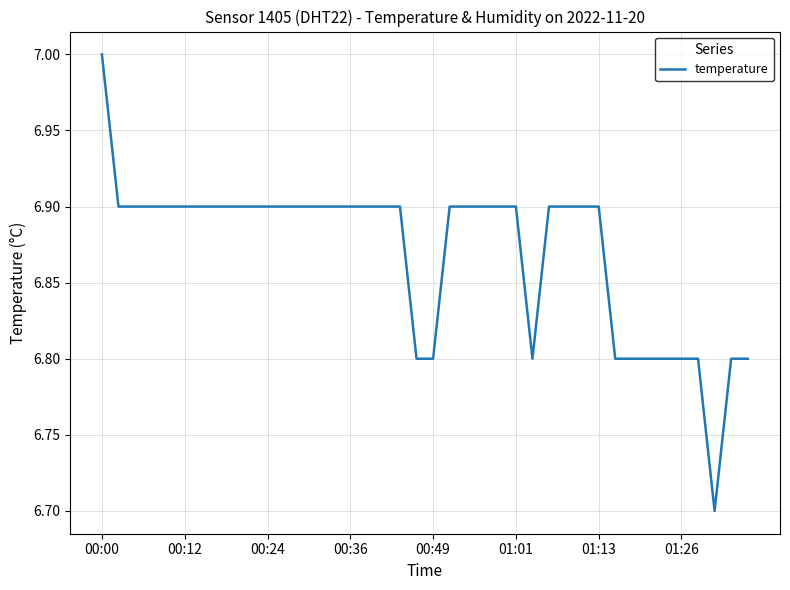

What is the difference between the maximum and minimum values?

0.3